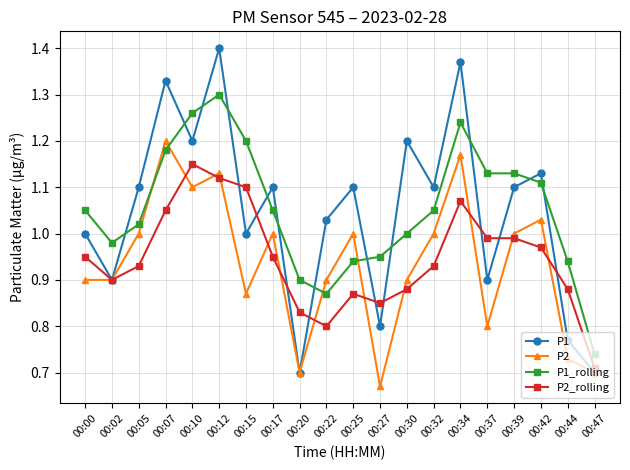

Is the value of P1_rolling at 00:39 greater than the value of P2_rolling at 00:20?

Yes